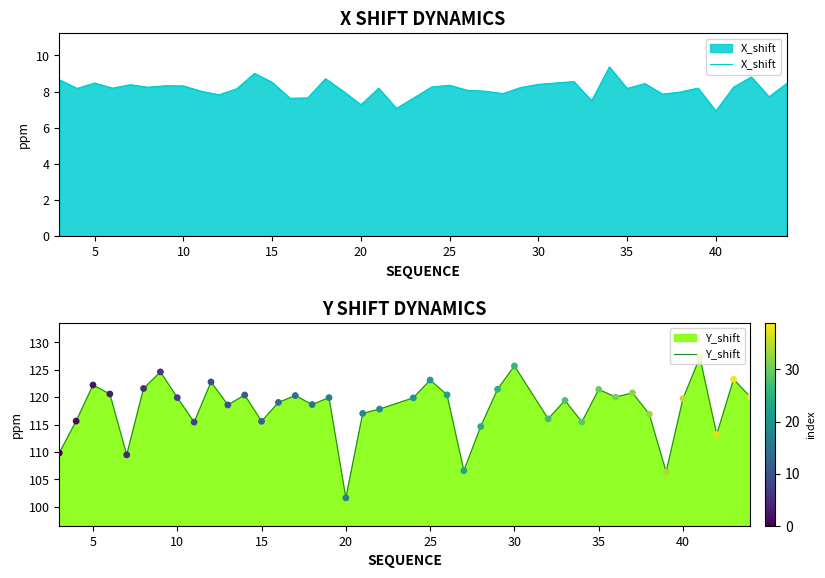

Which series has the largest total across all categories?

Y_shift